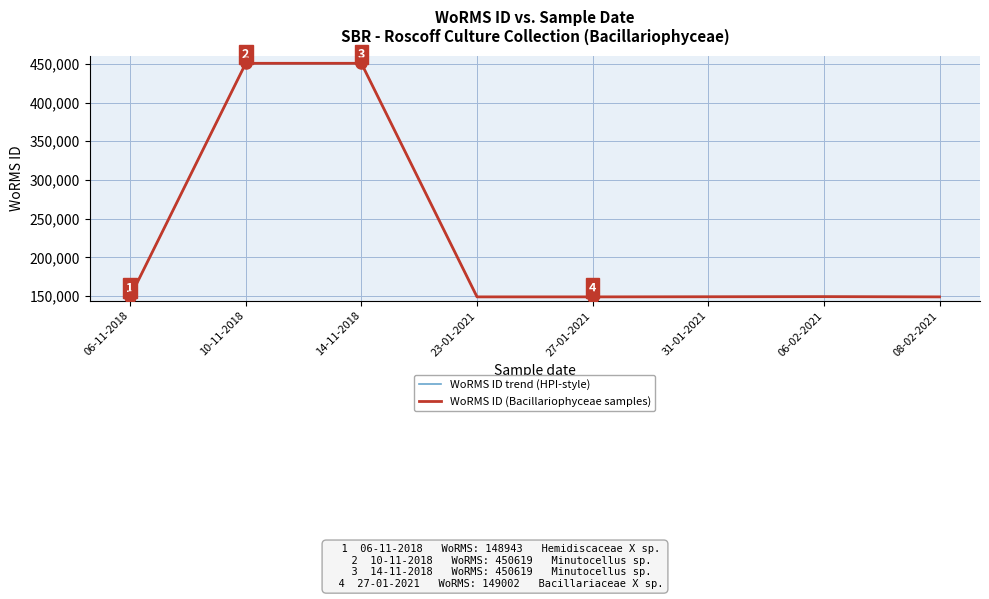

At which label does WoRMS ID (Bacillariophyceae samples) reach its peak?

10-11-2018